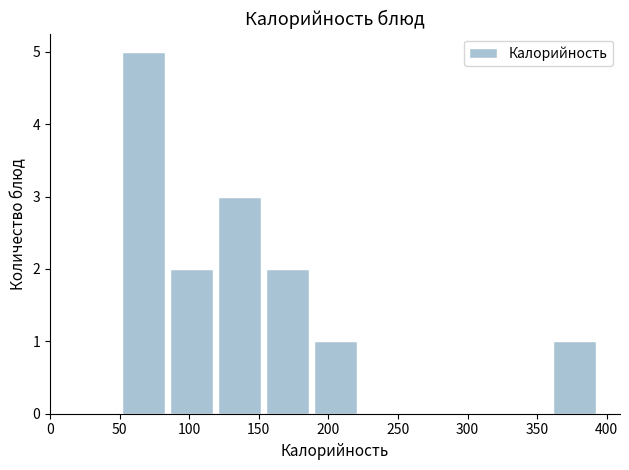

Reading left to right, list every bar in this chart as the range it spans on the x-axis followed by its height. Neither the bar edges nor the heights are printed on the chart, so give them approximately, as read against the axes.

50 to 85: 5
85 to 120: 2
120 to 155: 3
155 to 190: 2
190 to 220: 1
220 to 255: 0
255 to 290: 0
290 to 325: 0
325 to 360: 0
360 to 395: 1